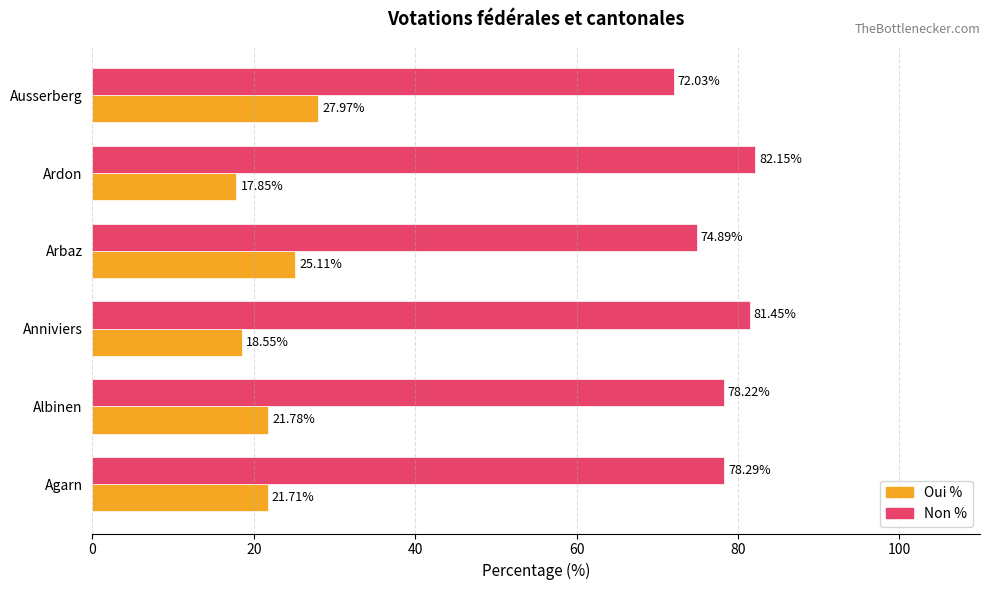

At how many categories does at least one series exceed 69?

6